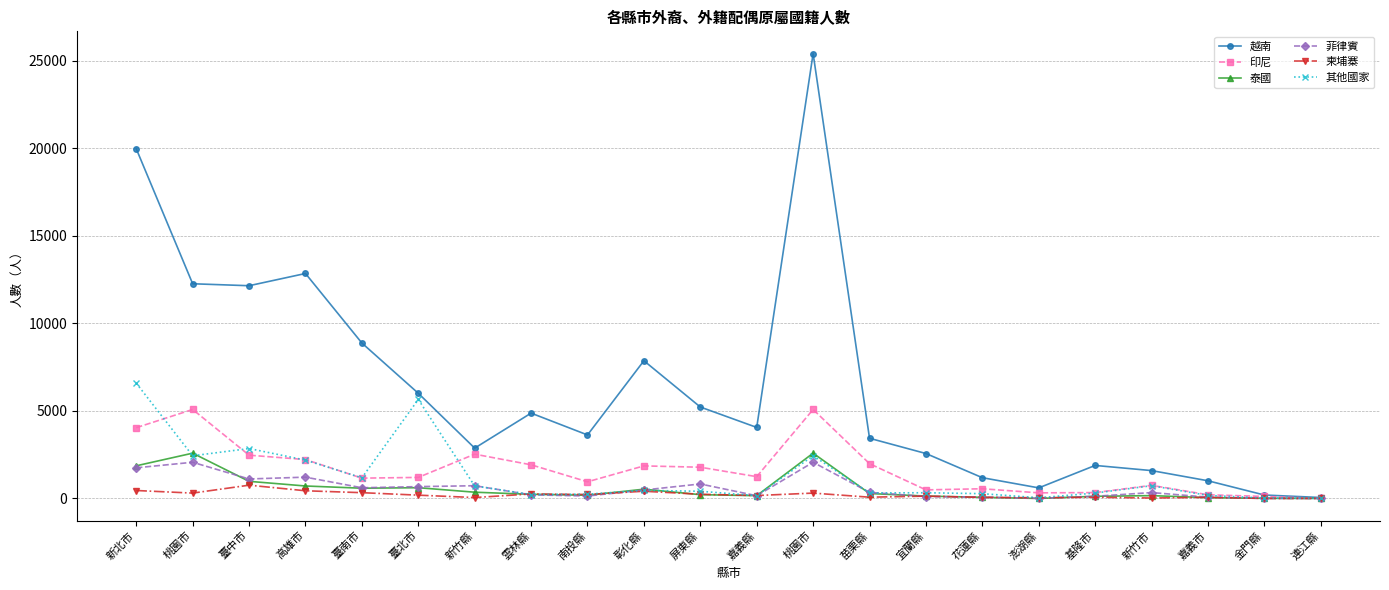

How many intersections are there between 其他國家 and 柬埔寨?

6